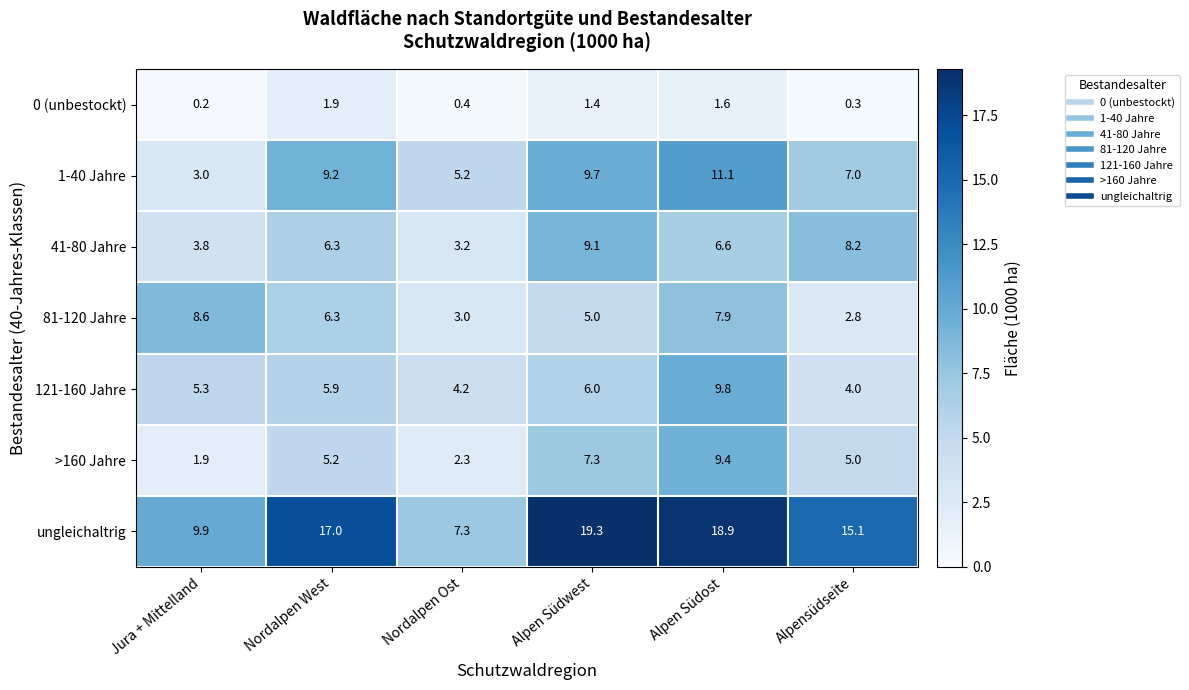

At which category does the chart reach its minimum across all series?

Jura + Mittelland